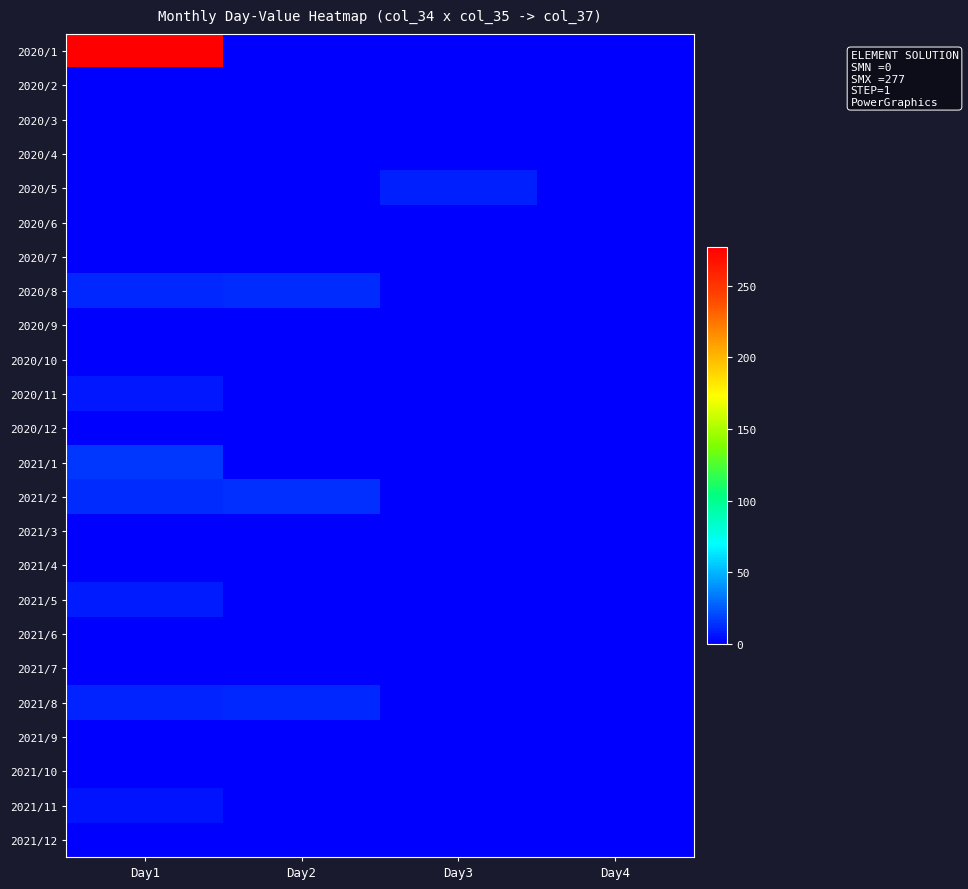

Reading left to right, list all the values displayed in this chart.

2020/1: Day1=277	Day2=0	Day3=0	Day4=0
2020/2: Day1=0	Day2=1	Day3=0	Day4=0
2020/3: Day1=0	Day2=0	Day3=0	Day4=0
2020/4: Day1=0	Day2=0	Day3=0	Day4=0
2020/5: Day1=0	Day2=0	Day3=9	Day4=0
2020/6: Day1=0	Day2=0	Day3=0	Day4=0
2020/7: Day1=0	Day2=0	Day3=0	Day4=0
2020/8: Day1=11	Day2=12	Day3=0	Day4=0
2020/9: Day1=0	Day2=0	Day3=0	Day4=0
2020/10: Day1=0	Day2=0	Day3=0	Day4=0
2020/11: Day1=7	Day2=0	Day3=0	Day4=0
2020/12: Day1=0	Day2=0	Day3=0	Day4=0
2021/1: Day1=16	Day2=0	Day3=0	Day4=0
2021/2: Day1=12	Day2=13	Day3=0	Day4=0
2021/3: Day1=0	Day2=0	Day3=0	Day4=0
2021/4: Day1=0	Day2=0	Day3=0	Day4=0
2021/5: Day1=8	Day2=0	Day3=0	Day4=0
2021/6: Day1=0	Day2=0	Day3=0	Day4=0
2021/7: Day1=0	Day2=0	Day3=0	Day4=0
2021/8: Day1=10	Day2=11	Day3=0	Day4=0
2021/9: Day1=0	Day2=0	Day3=0	Day4=0
2021/10: Day1=0	Day2=0	Day3=0	Day4=0
2021/11: Day1=6	Day2=0	Day3=0	Day4=0
2021/12: Day1=0	Day2=0	Day3=0	Day4=0